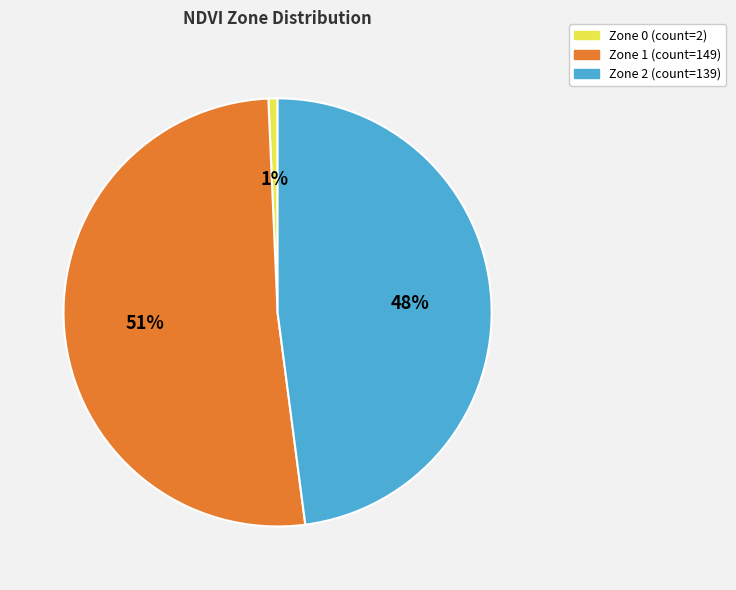

Does any single category account for the majority?

Yes